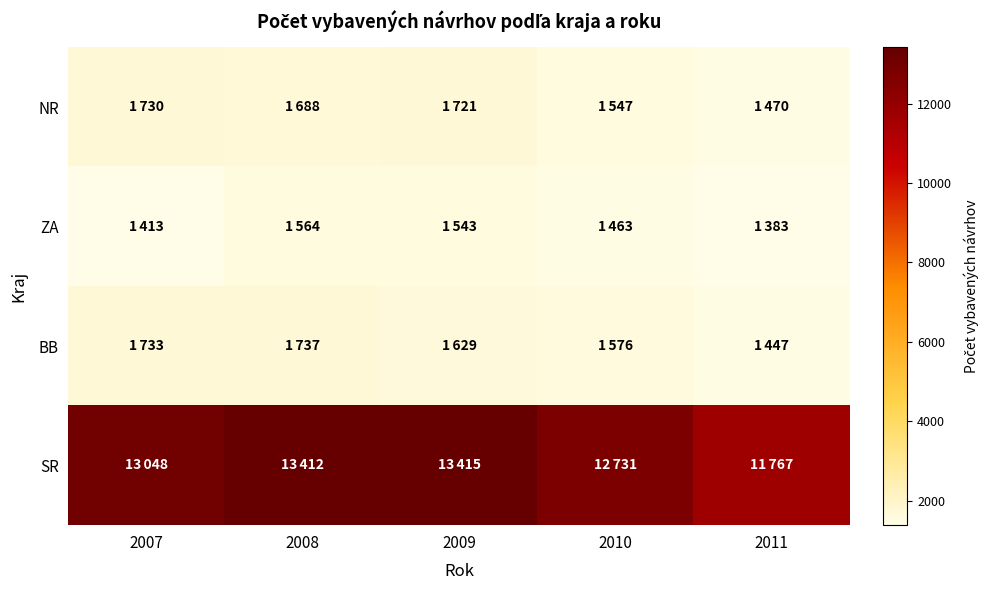

Reading left to right, extract all data points from this chart.

NR: 2007=1730	2008=1688	2009=1721	2010=1547	2011=1470
ZA: 2007=1413	2008=1564	2009=1543	2010=1463	2011=1383
BB: 2007=1733	2008=1737	2009=1629	2010=1576	2011=1447
SR: 2007=13048	2008=13412	2009=13415	2010=12731	2011=11767